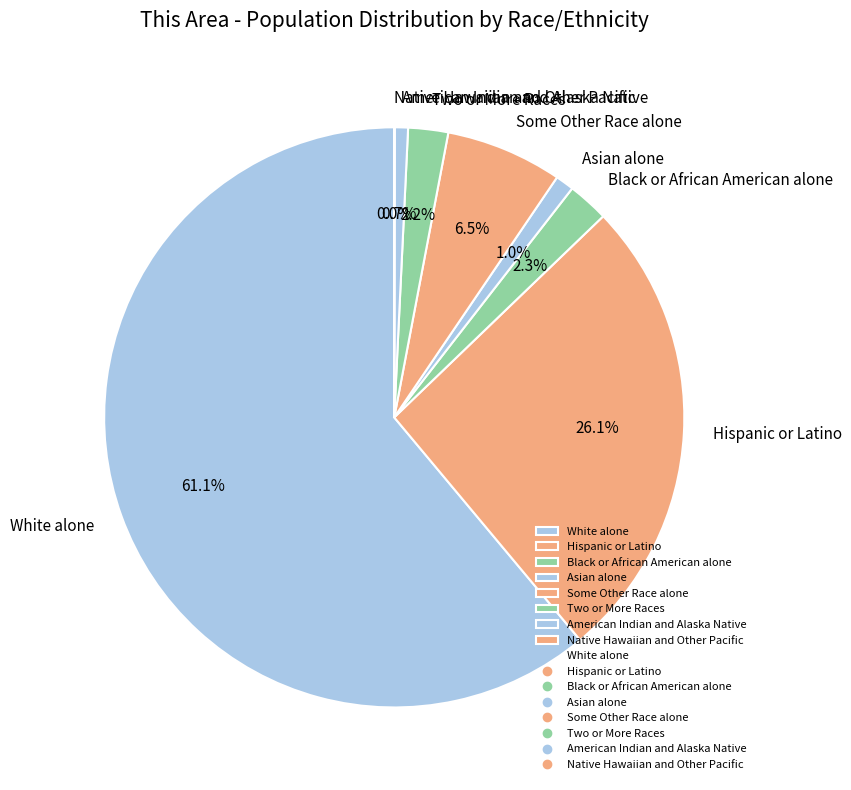

Is there any slice that represents more than half of the pie?

Yes